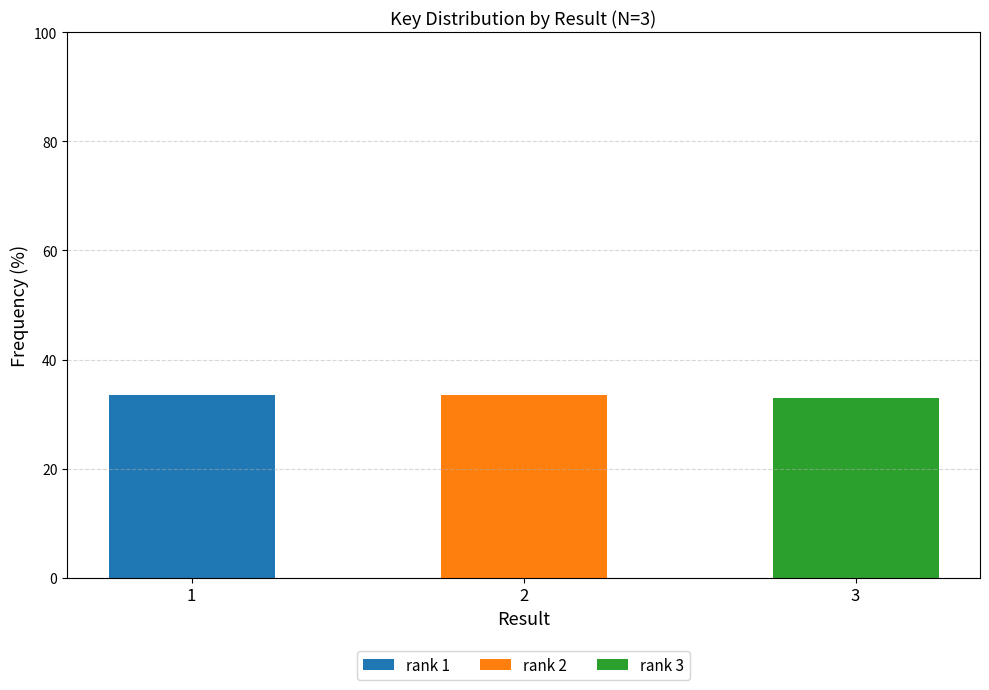

Is it true that rank 1 equals 0.0 at 3?

True